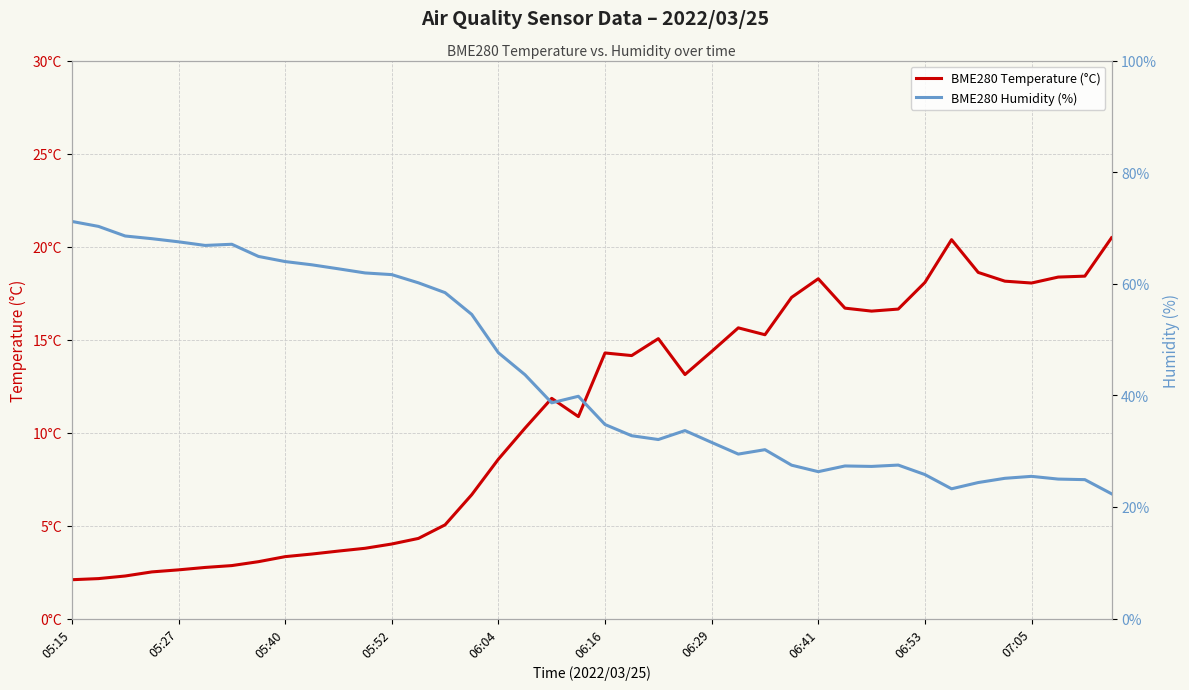

True or false: BME280 Humidity (%) and BME280 Temperature (°C) intersect in this chart.

False